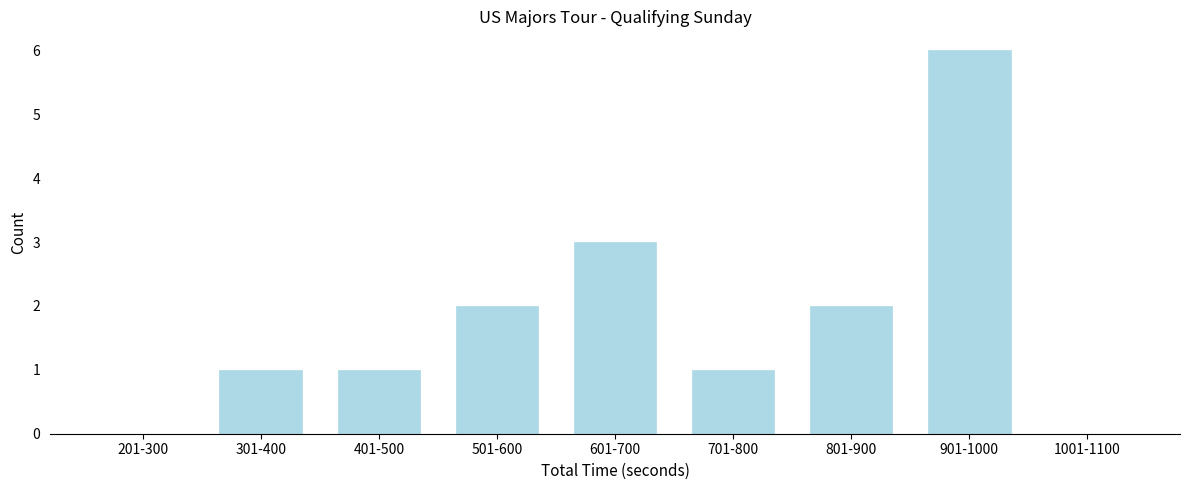

Reading left to right, what are all the values shown in this chart?

201-300=0	301-400=1	401-500=1	501-600=2	601-700=3	701-800=1	801-900=2	901-1000=6	1001-1100=0